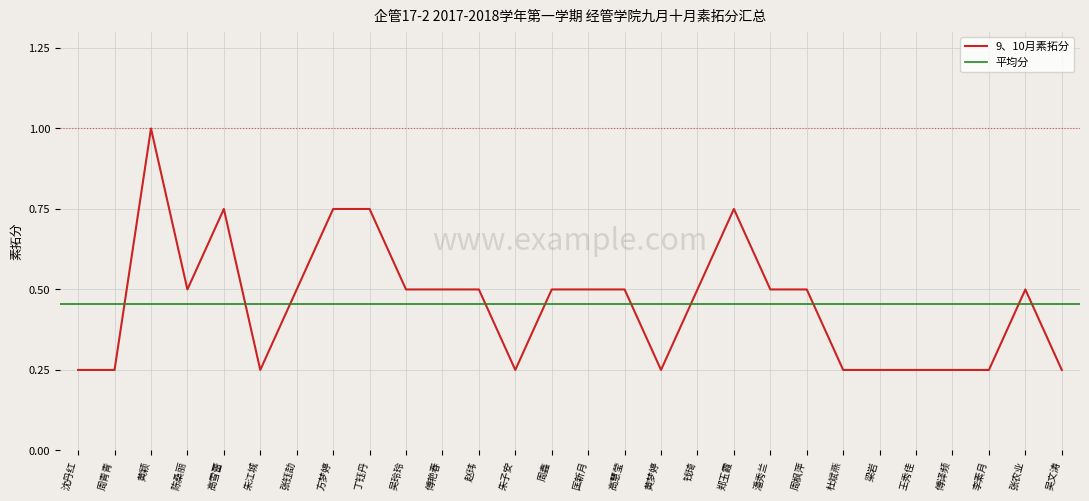

What is the label of the 16th point from the left?

高慧莹